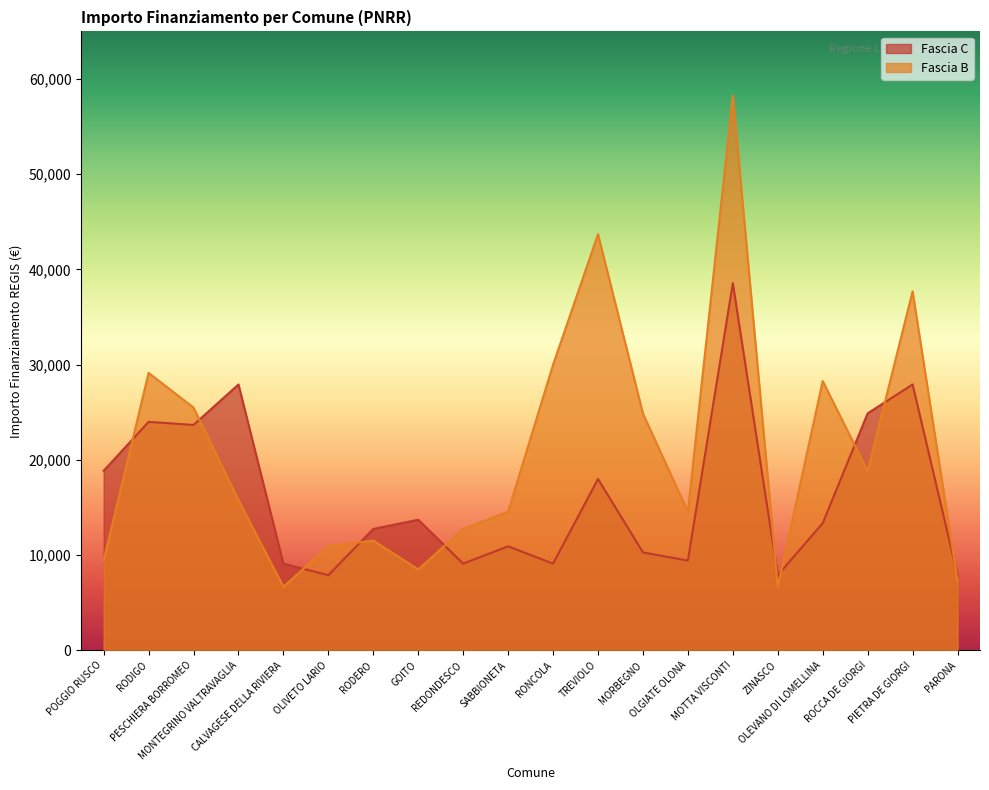

What is the spread (max minus min) of values at MONTEGRINO VALTRAVAGLIA?

12140